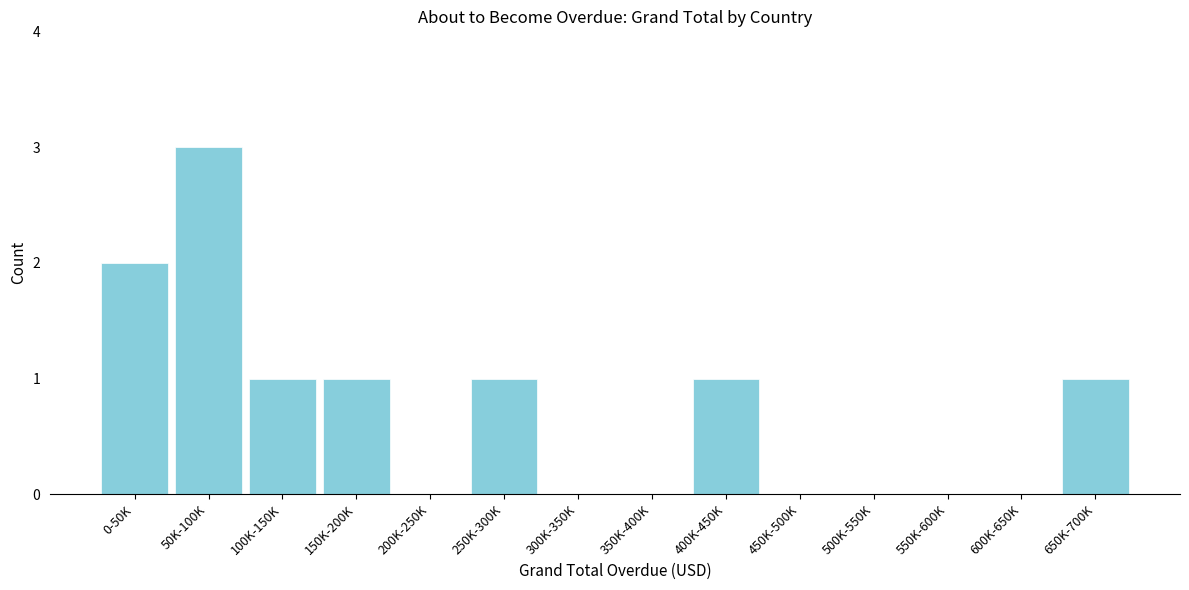

Reading left to right, extract all data points from this chart.

0-50K=2	50K-100K=3	100K-150K=1	150K-200K=1	200K-250K=0	250K-300K=1	300K-350K=0	350K-400K=0	400K-450K=1	450K-500K=0	500K-550K=0	550K-600K=0	600K-650K=0	650K-700K=1